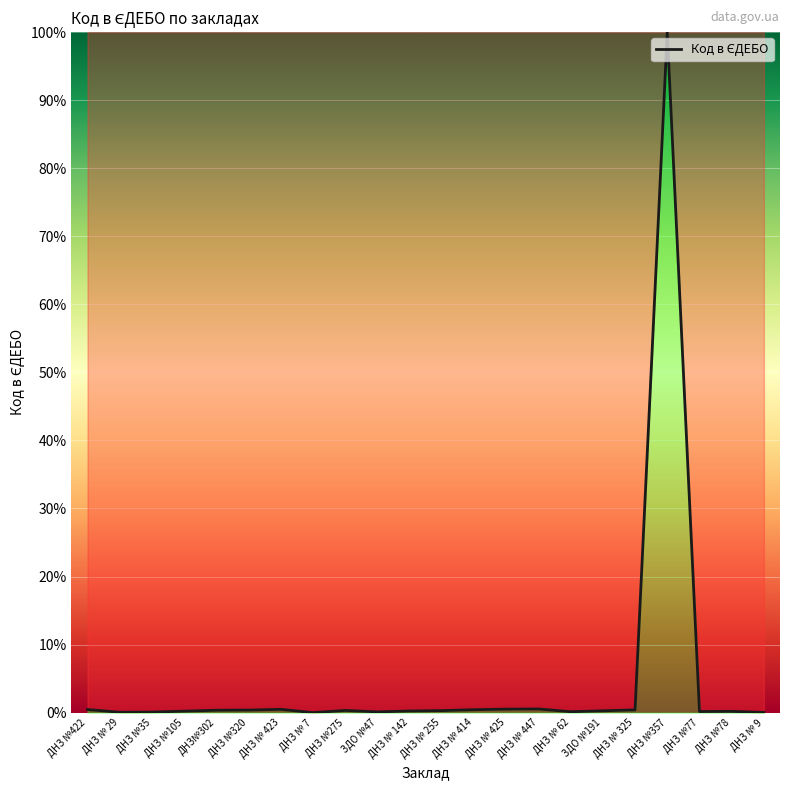

Which category has the highest value across all series?

ДНЗ №357